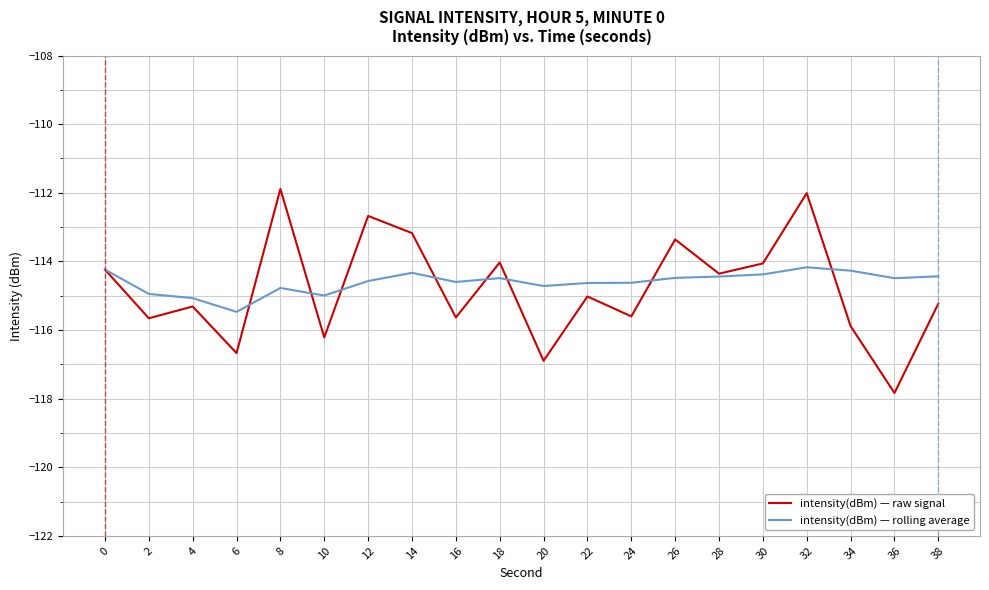

Rank the series by their average value, from highest to lowest.

intensity(dBm) — rolling average, intensity(dBm) — raw signal